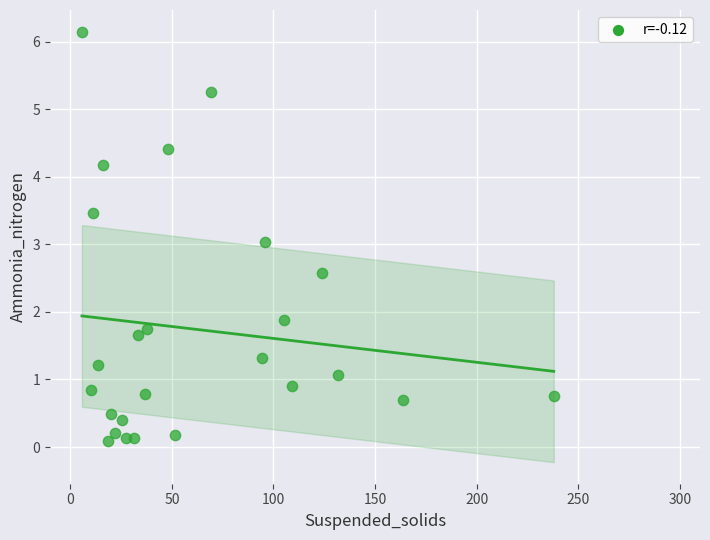

What is the range of Y values (max minus min)?

6.1